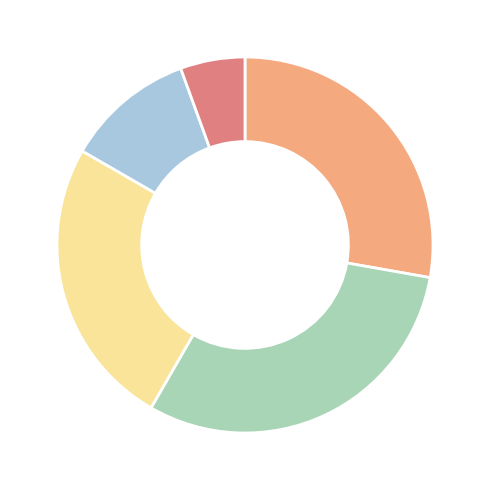

Does any single category account for the majority?

No